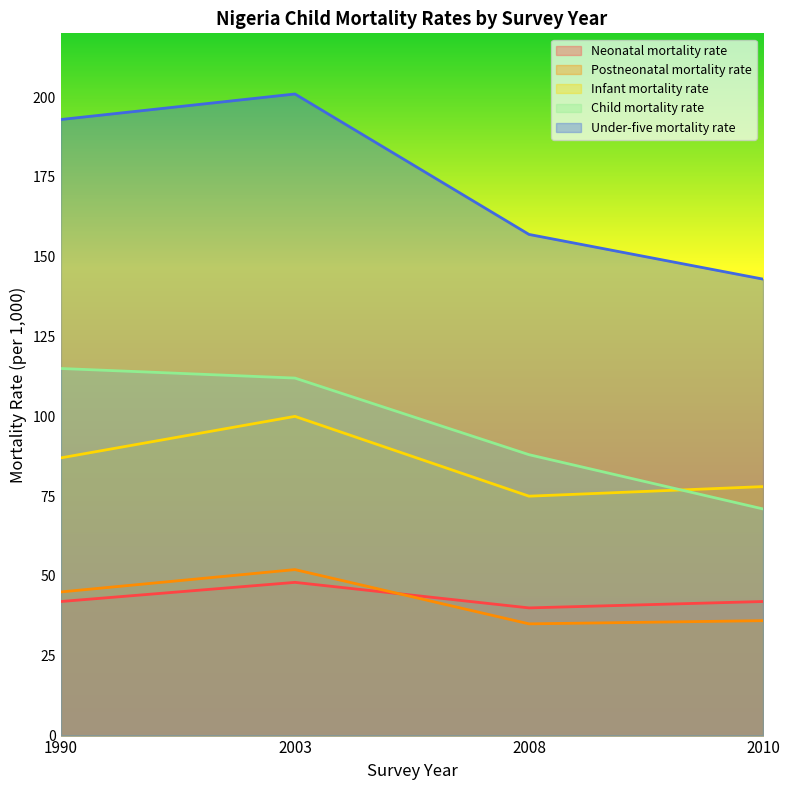

List the series in order of their peak value, highest first.

Under-five mortality rate, Child mortality rate, Infant mortality rate, Postneonatal mortality rate, Neonatal mortality rate